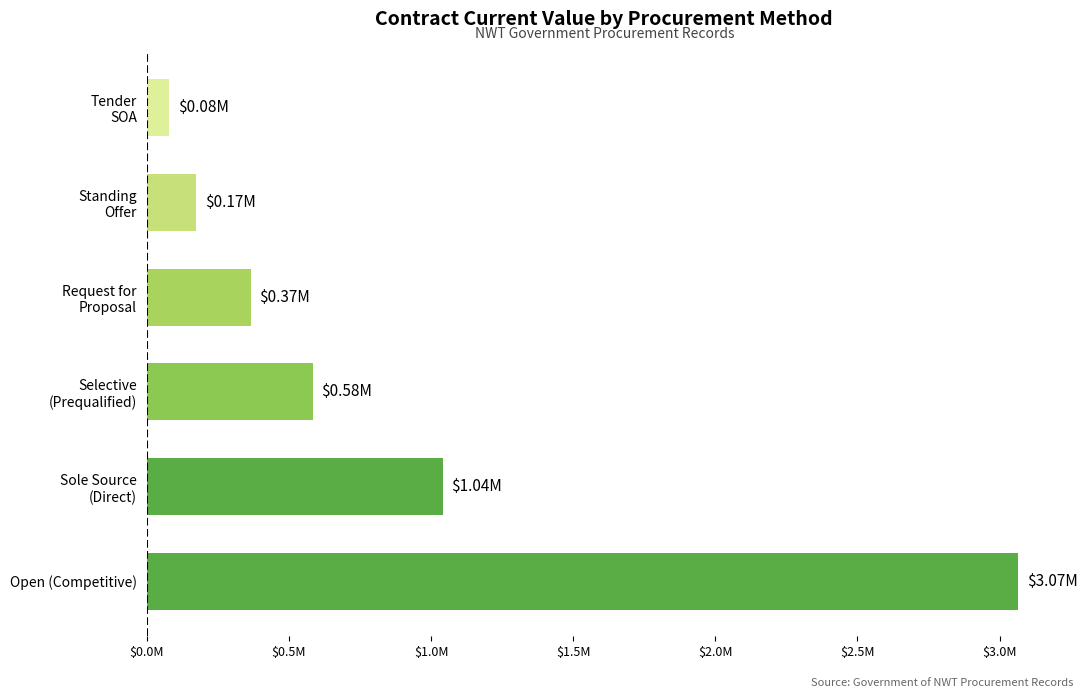

Does the chart contain any negative values?

No